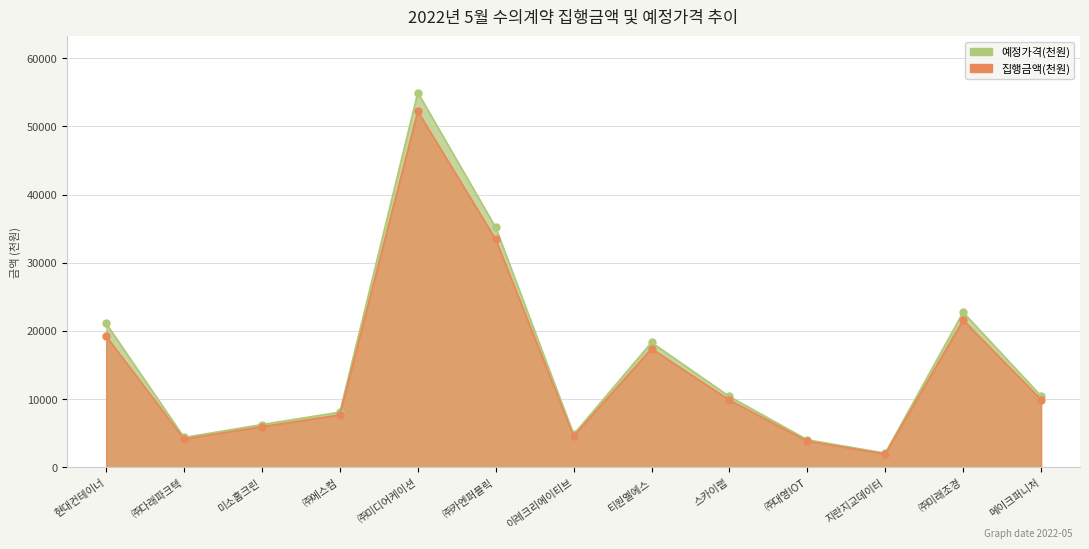

What is the difference between the 집행금액(천원) values at ㈜미디어케이션 and ㈜대영IOT?

48347